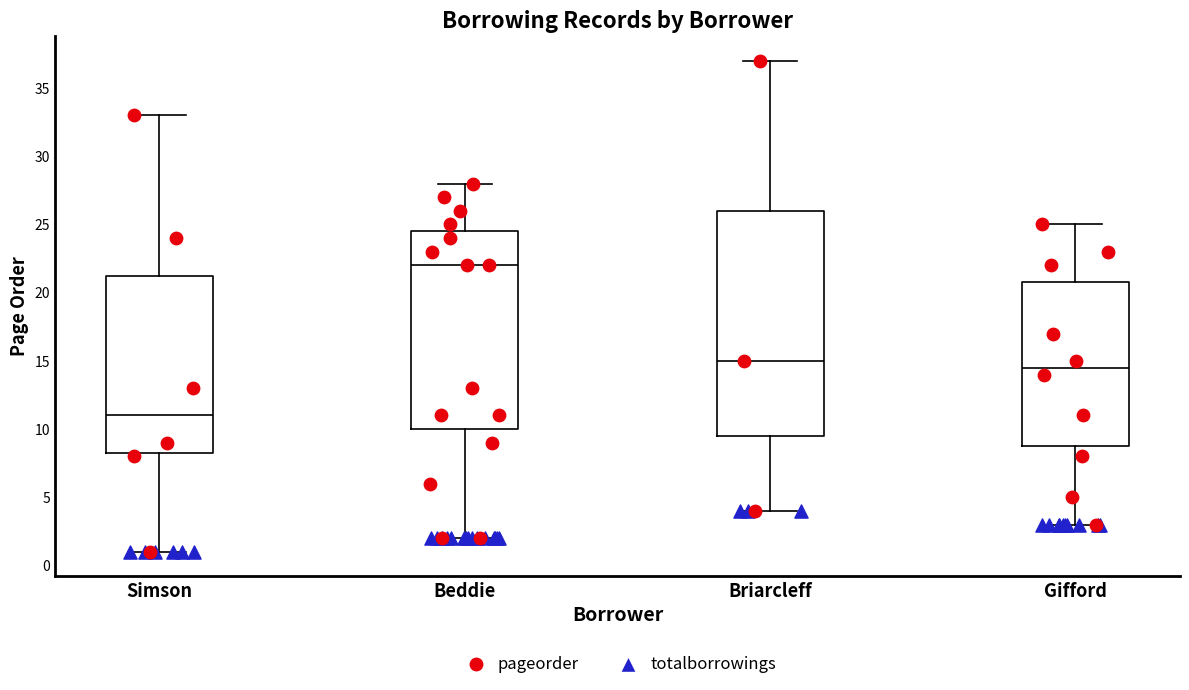

Which box's median line is the lowest?

Simson